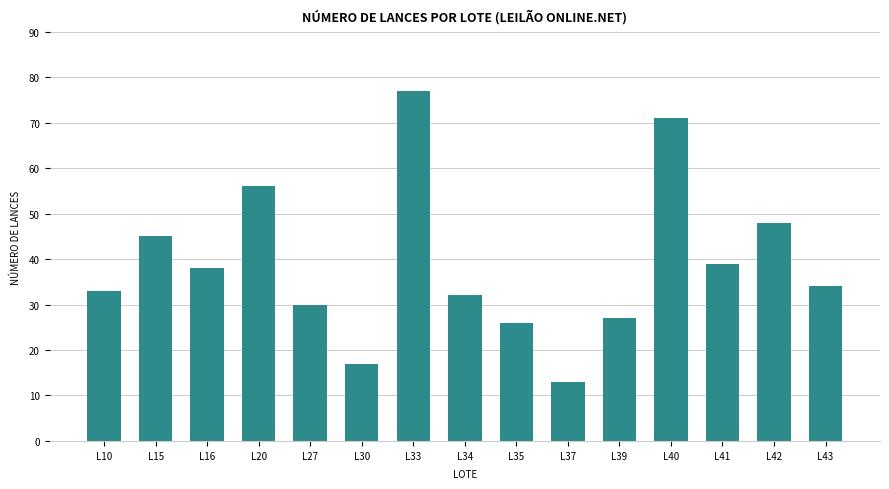

Rank the categories by value from lowest to highest.

L37, L30, L35, L39, L27, L34, L10, L43, L16, L41, L15, L42, L20, L40, L33